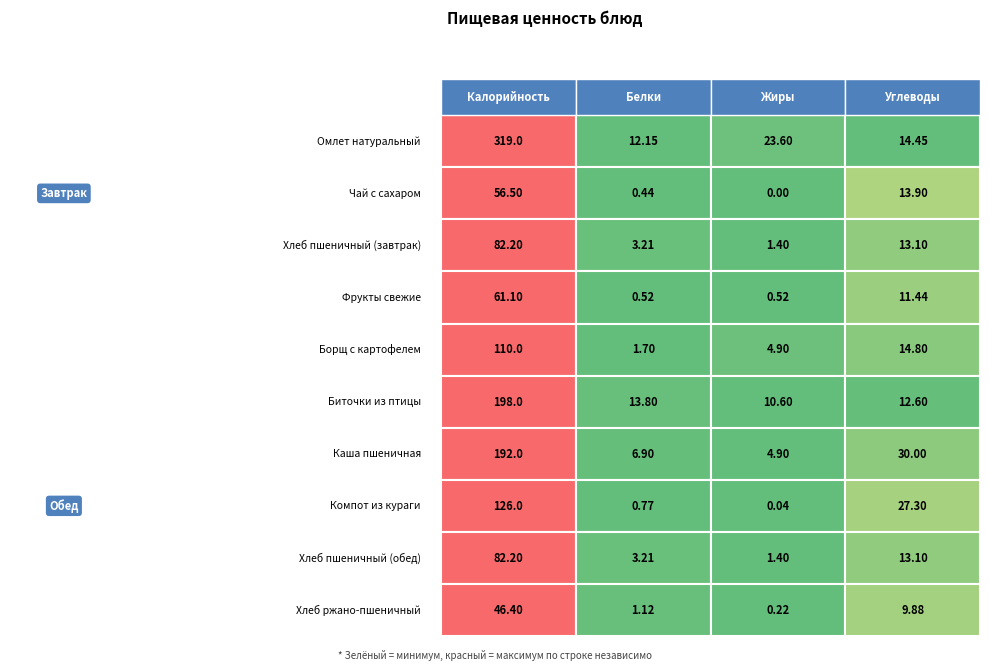

Between 2 and 3, which series saw the biggest shift?

Компот из кураги